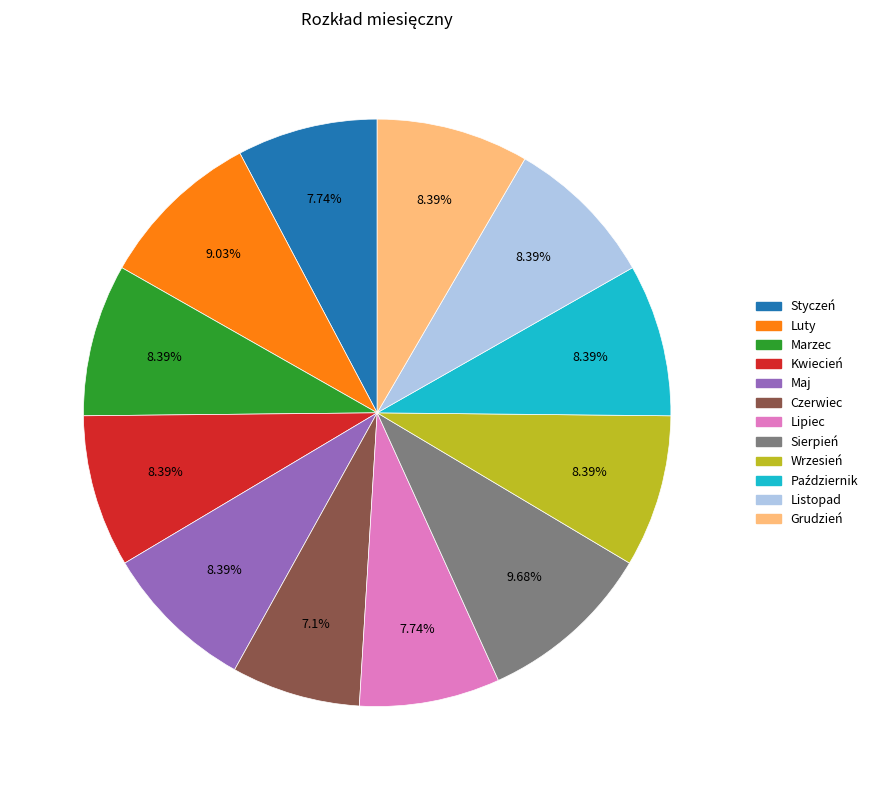

Does Lipiec account for over 50% of the chart?

No